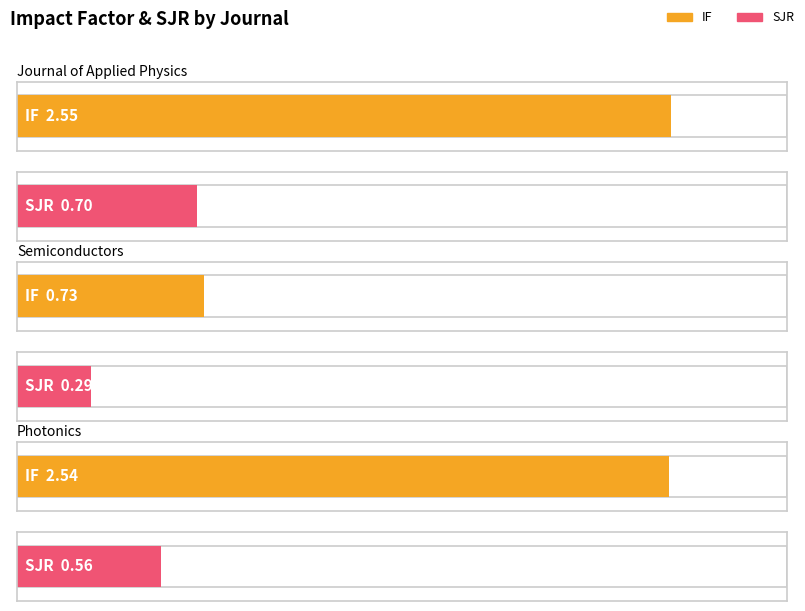

What is the value of the IF bar at the 3rd from the left?

2.5